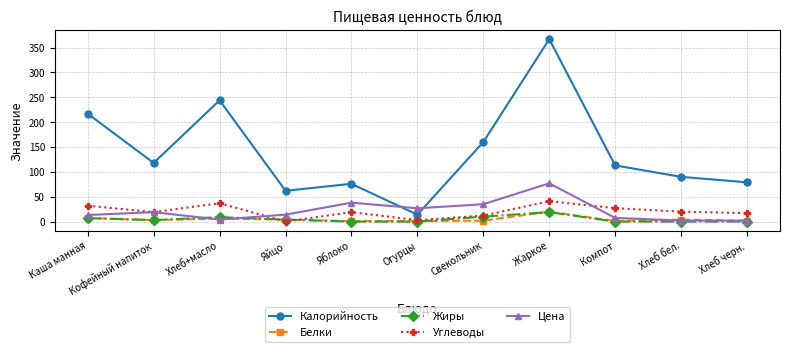

What is the greatest value displayed?

367.0